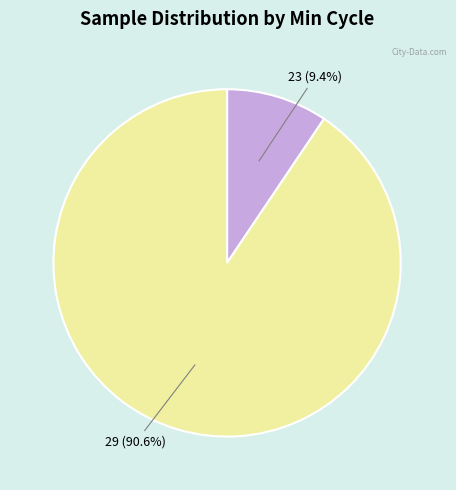

Is there a majority slice in this chart?

Yes